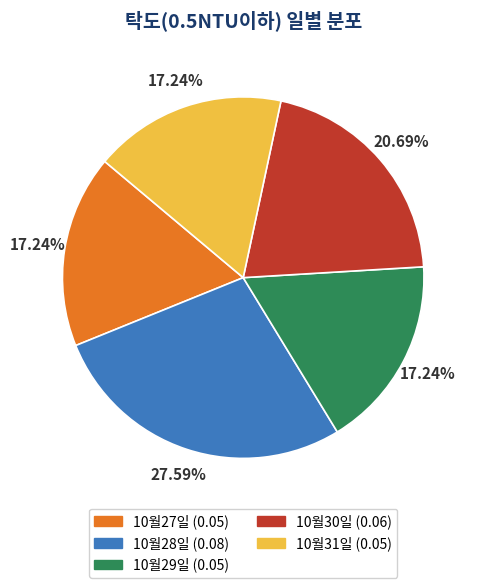

Which slice is the largest?

10월28일